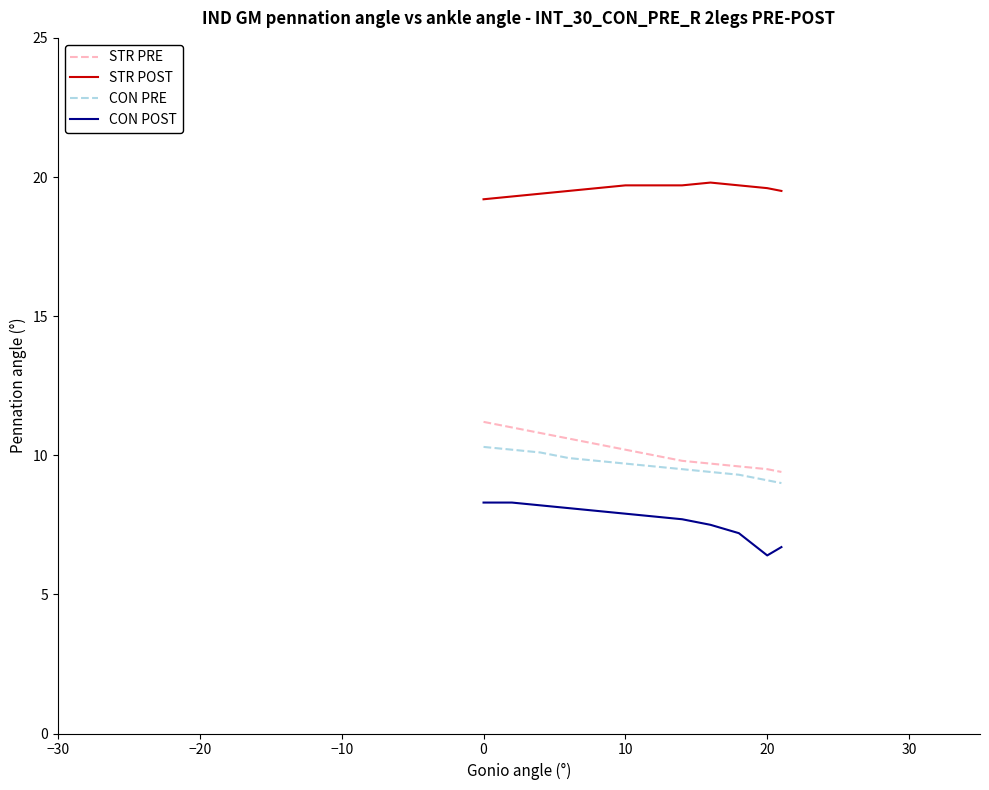

What is the difference between the maximum and minimum values in the STR PRE series?

1.8